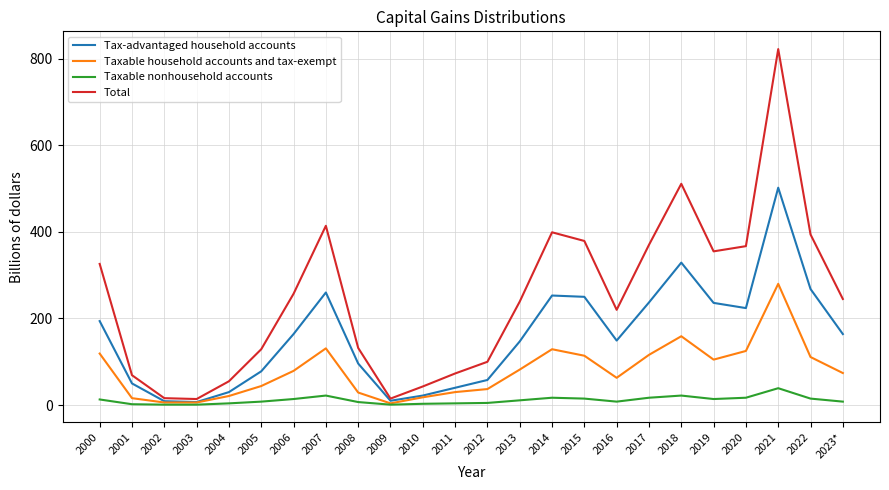

Which series changed the most between 2016 and 2018?

Total